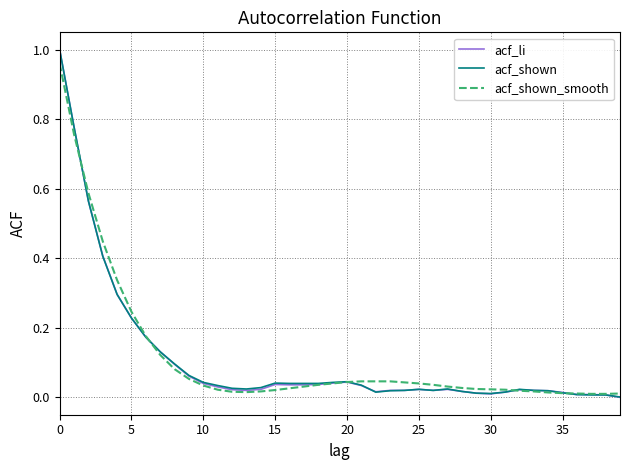

Does the chart display data point markers on the line(s)?

No